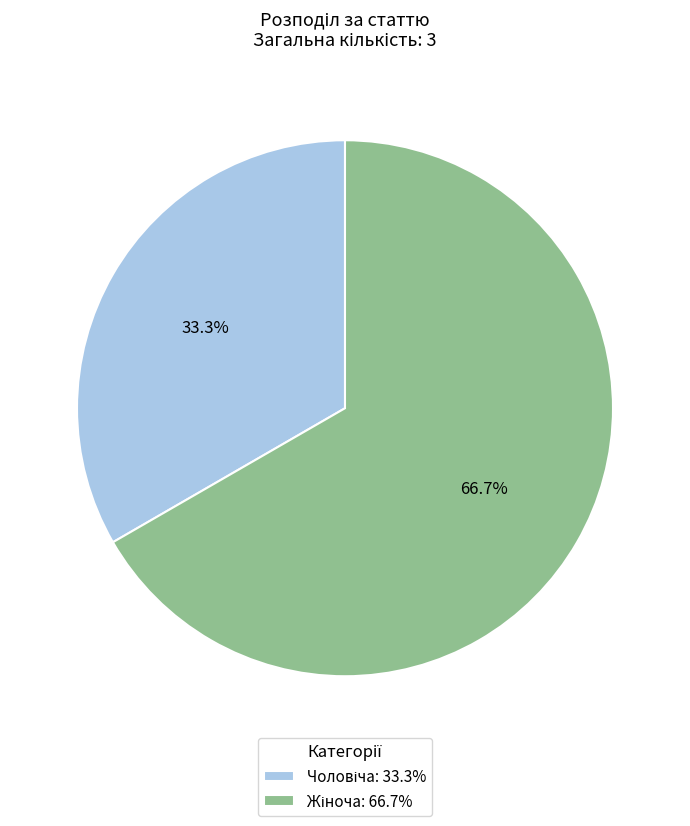

Is there any slice that represents more than half of the pie?

Yes